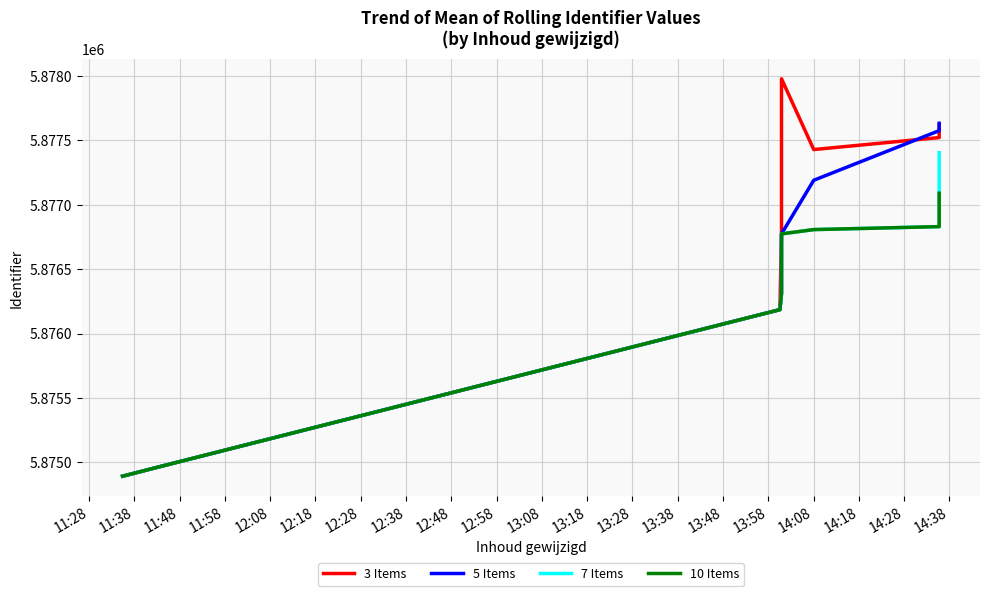

Rank the series at 11:48 from lowest to highest value.

3 Items, 5 Items, 7 Items, 10 Items